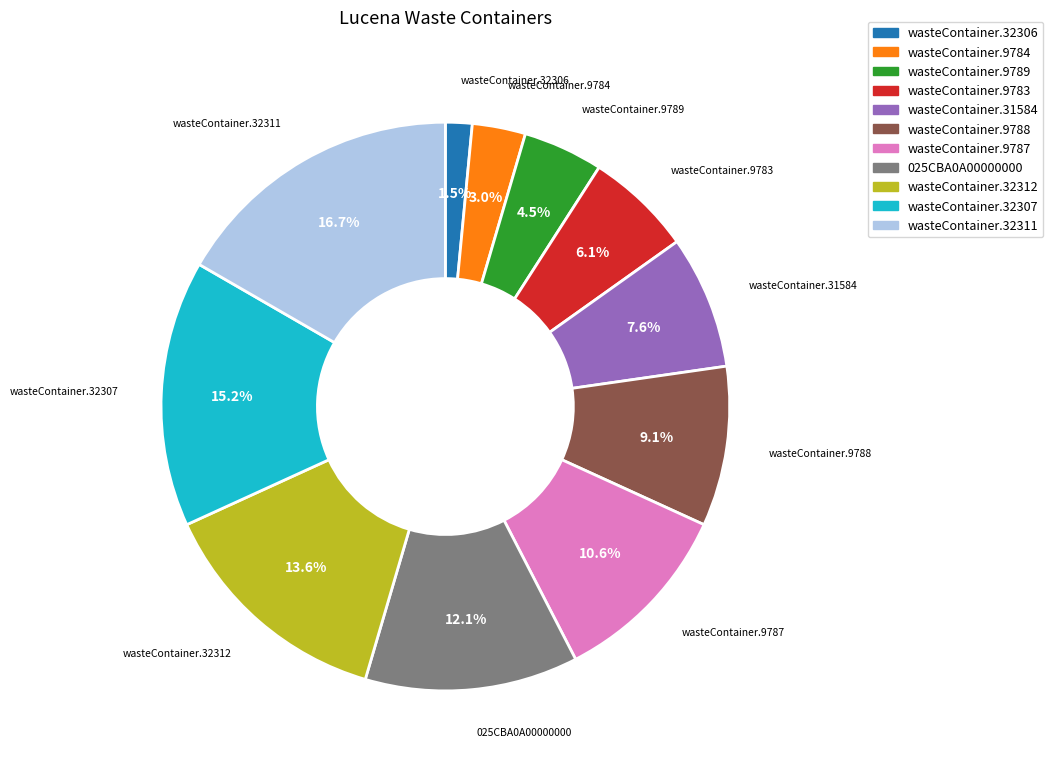

Does any single category account for the majority?

No